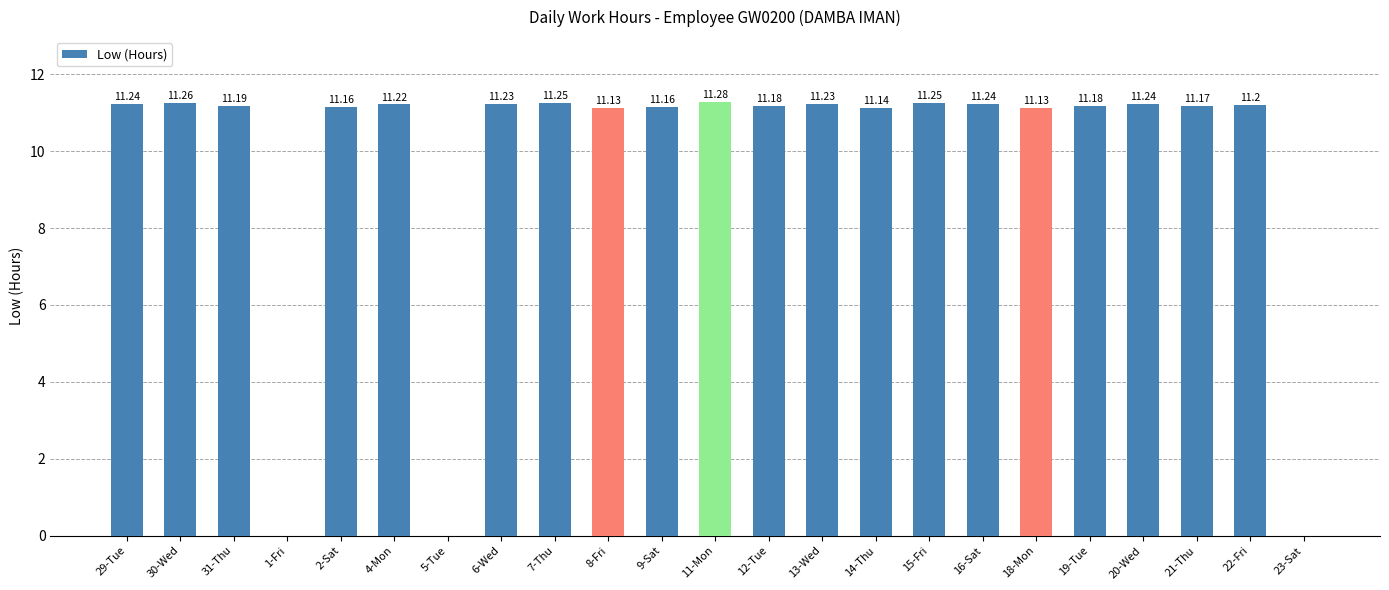

Does the chart contain stacked bars?

No